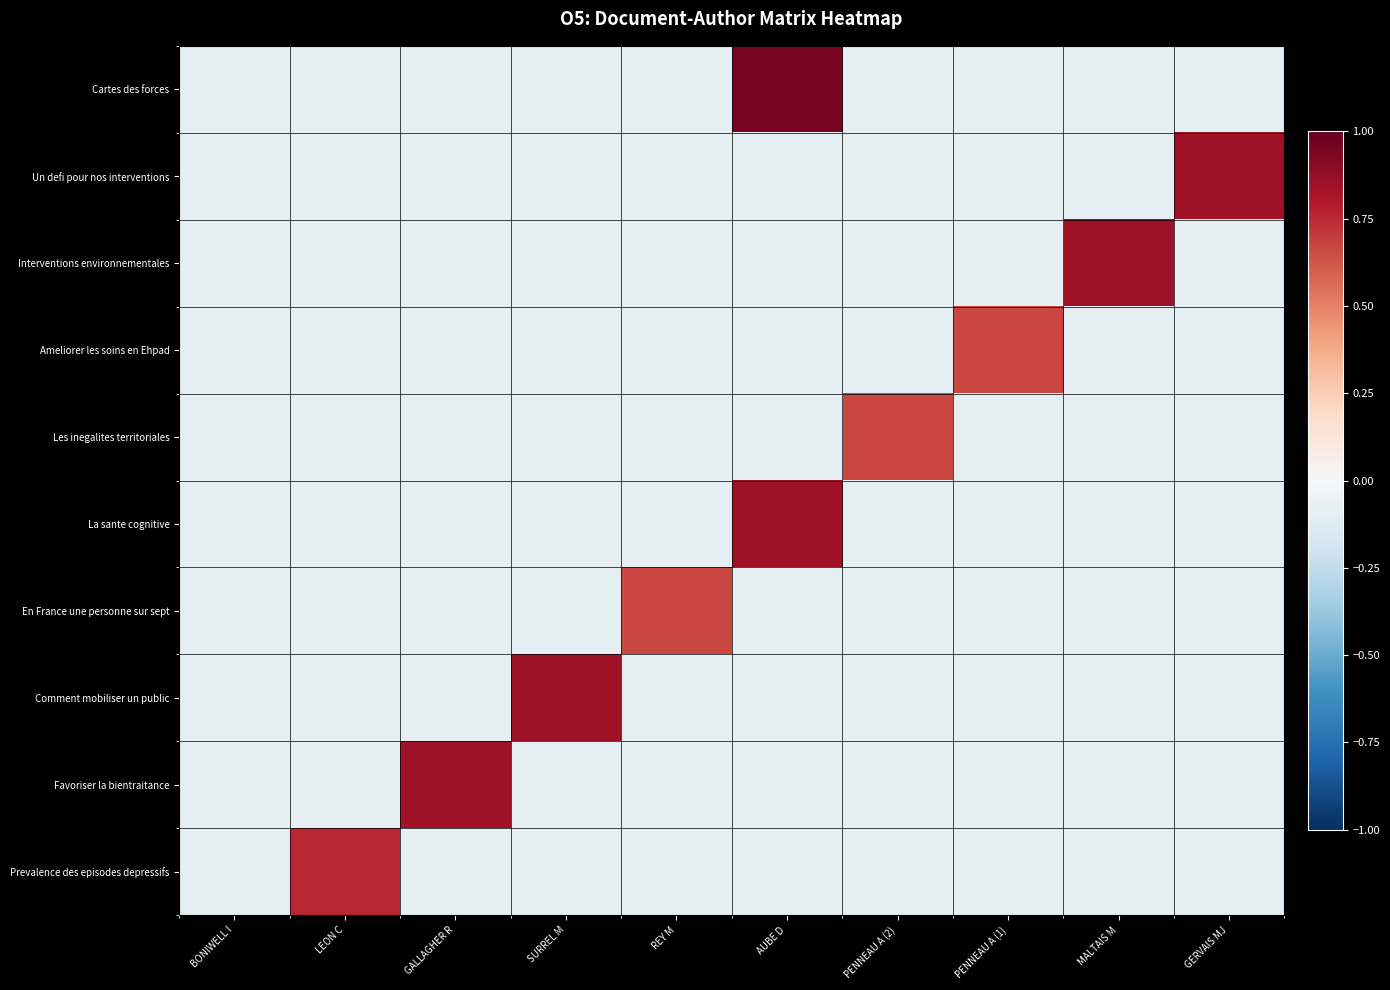

At how many categories does at least one series exceed 0?

9